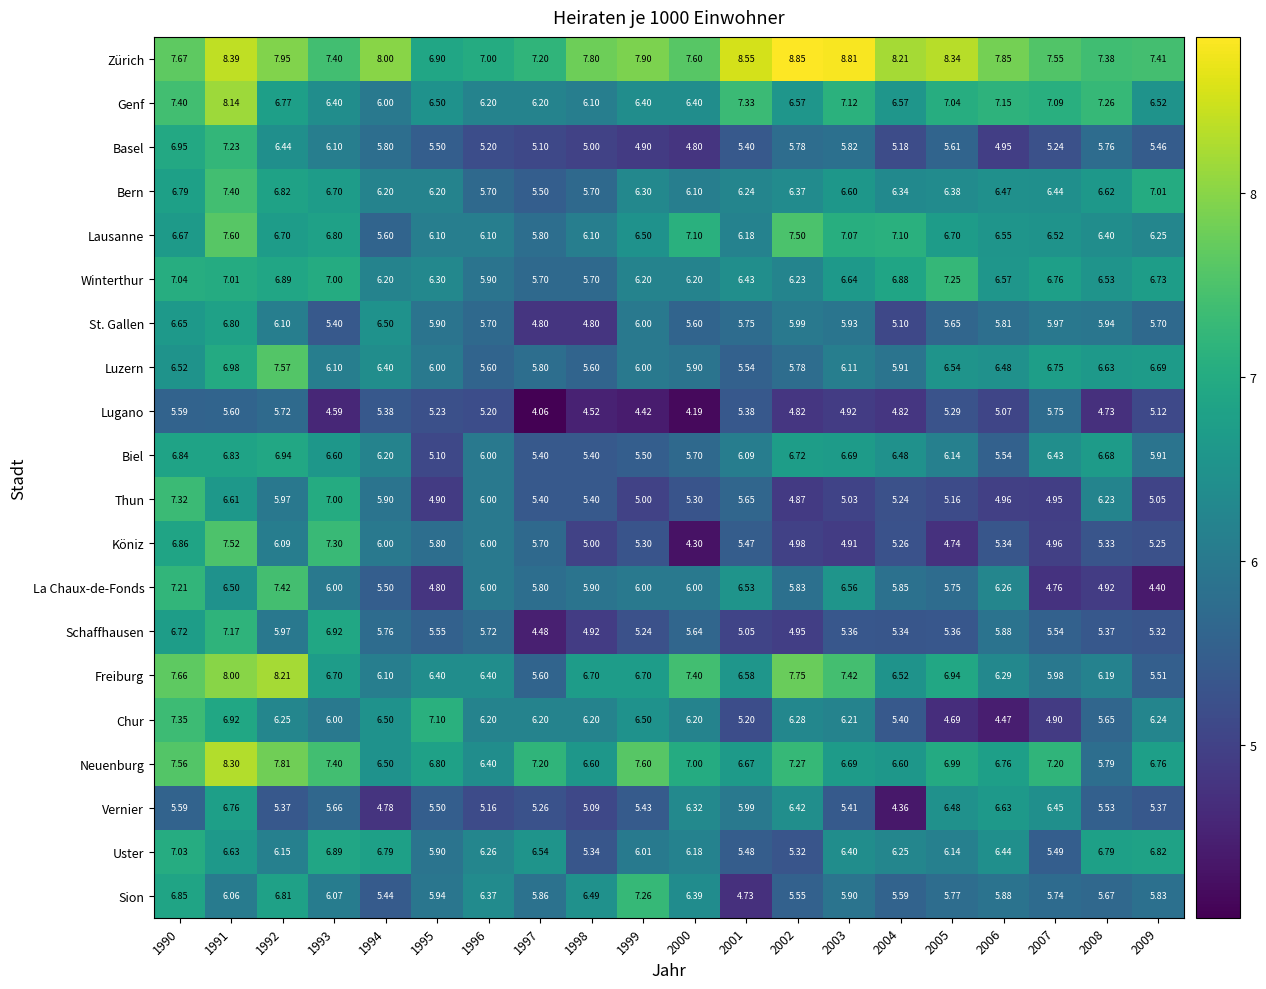

How many distinct data groups are displayed?

20